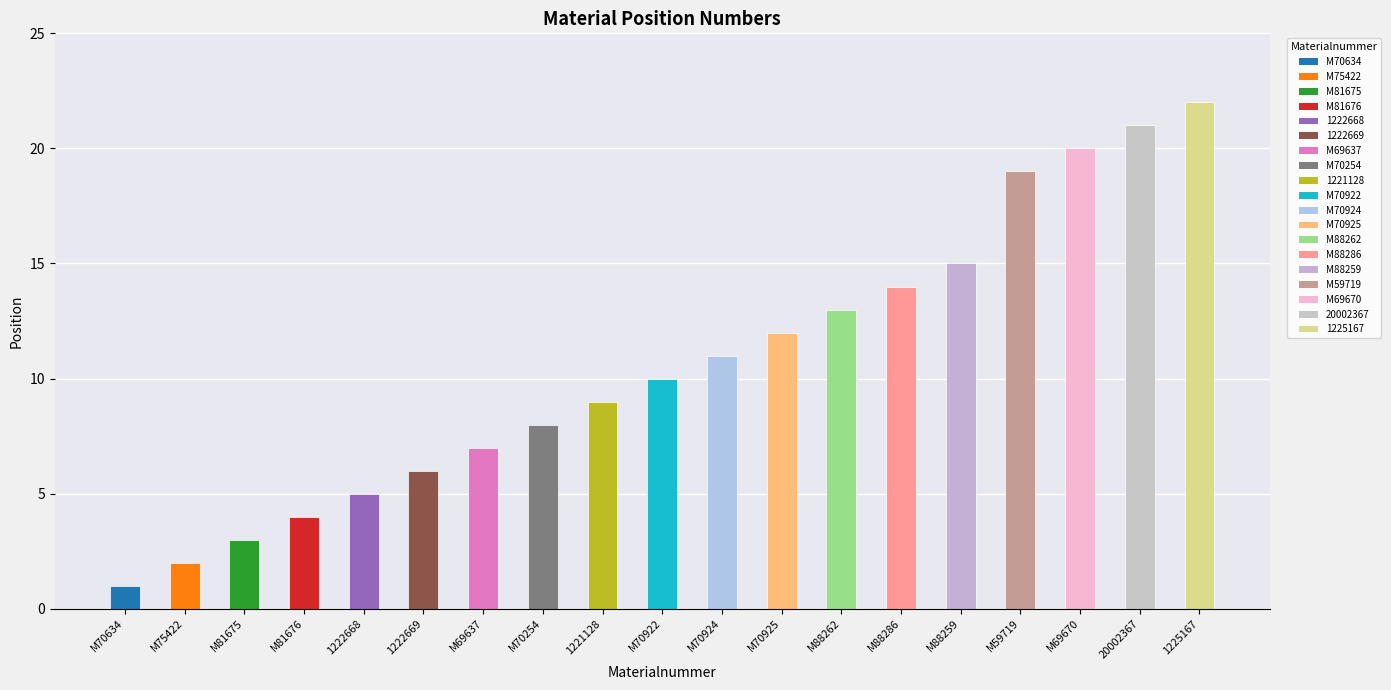

What is the sum of the values at 1225167 and M70924?

33